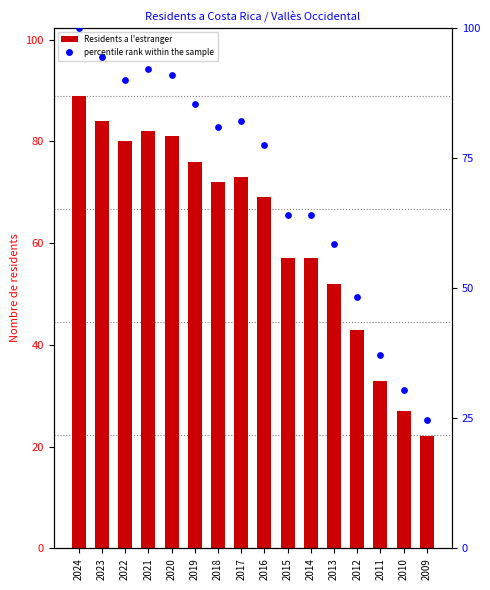

Which series contains the lowest Y value?

Residents a l'estranger